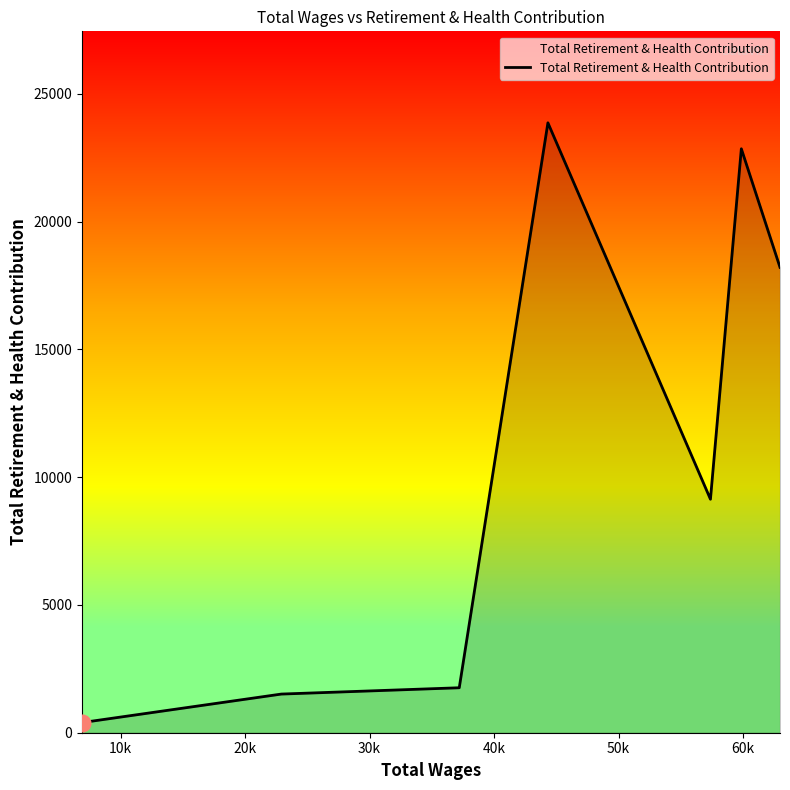

True or false: the data has more than 0 interior local peaks.

True